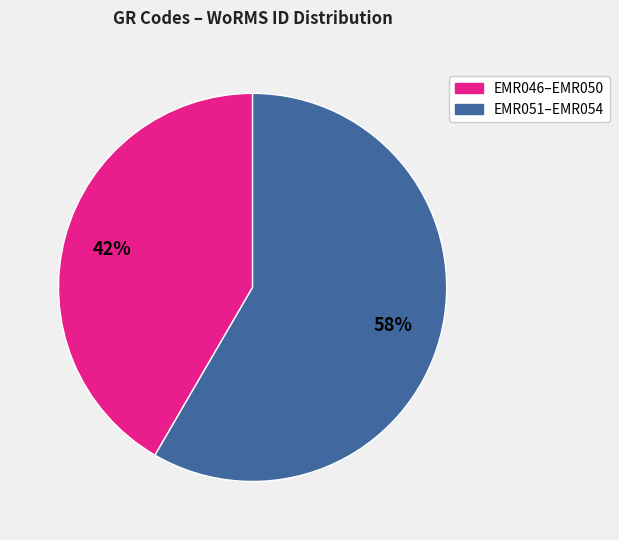

To the nearest percent, what is the average slice percentage?

50%